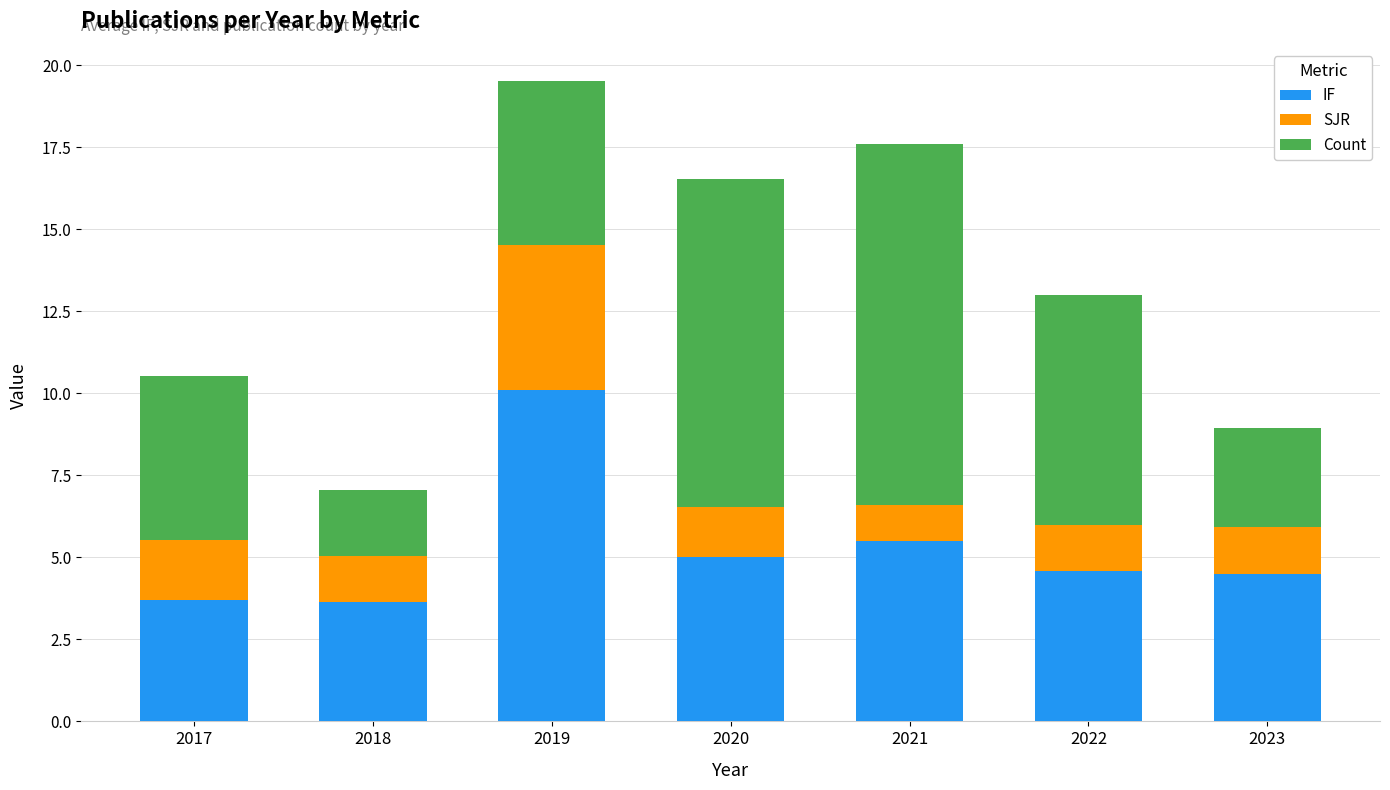

At which label does IF first exceed 4?

2019